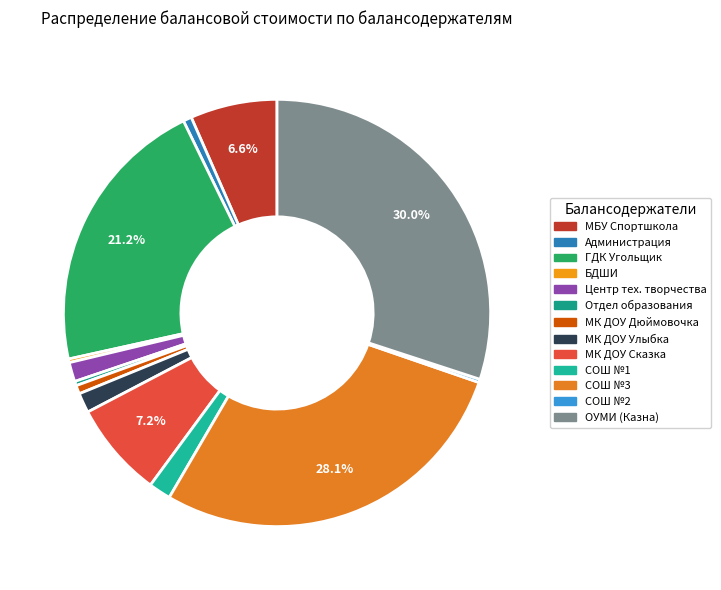

What is the smallest slice in the pie chart?

МБОУ СОШ №2